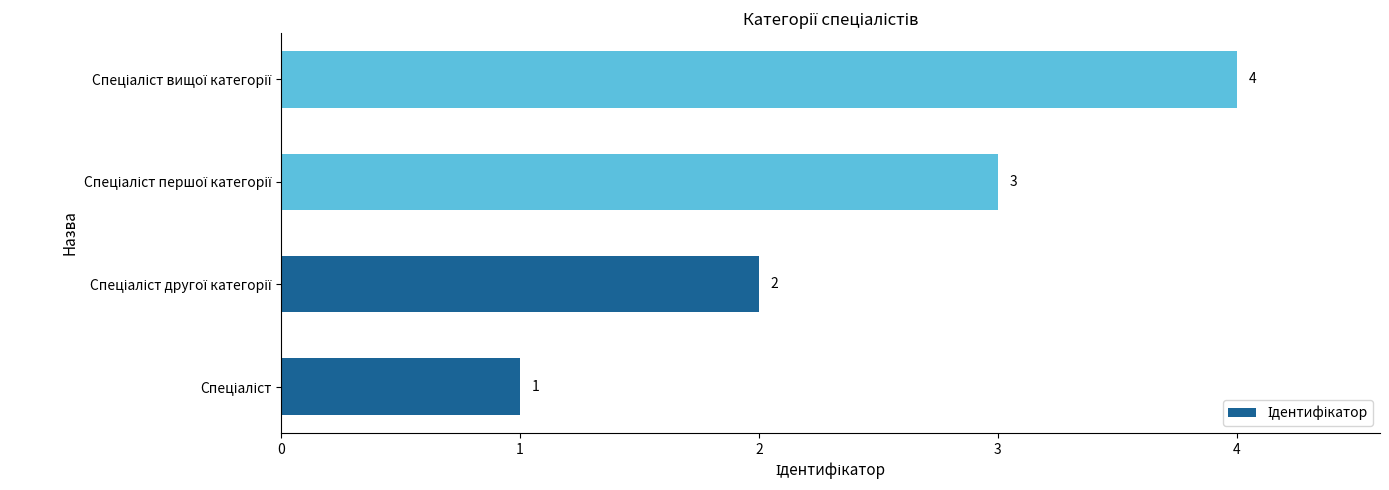

What is the greatest value displayed?

4